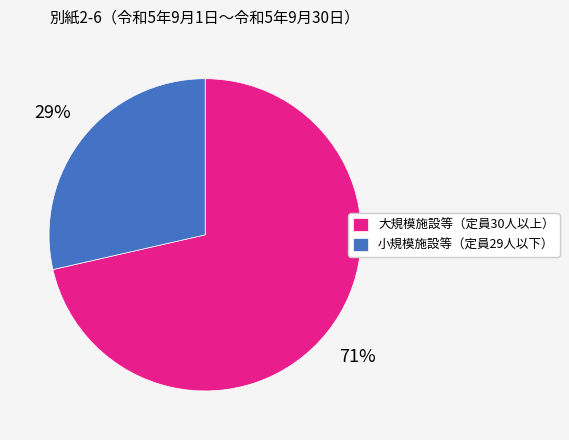

What is the largest slice in the pie chart?

大規模施設等（定員30人以上）